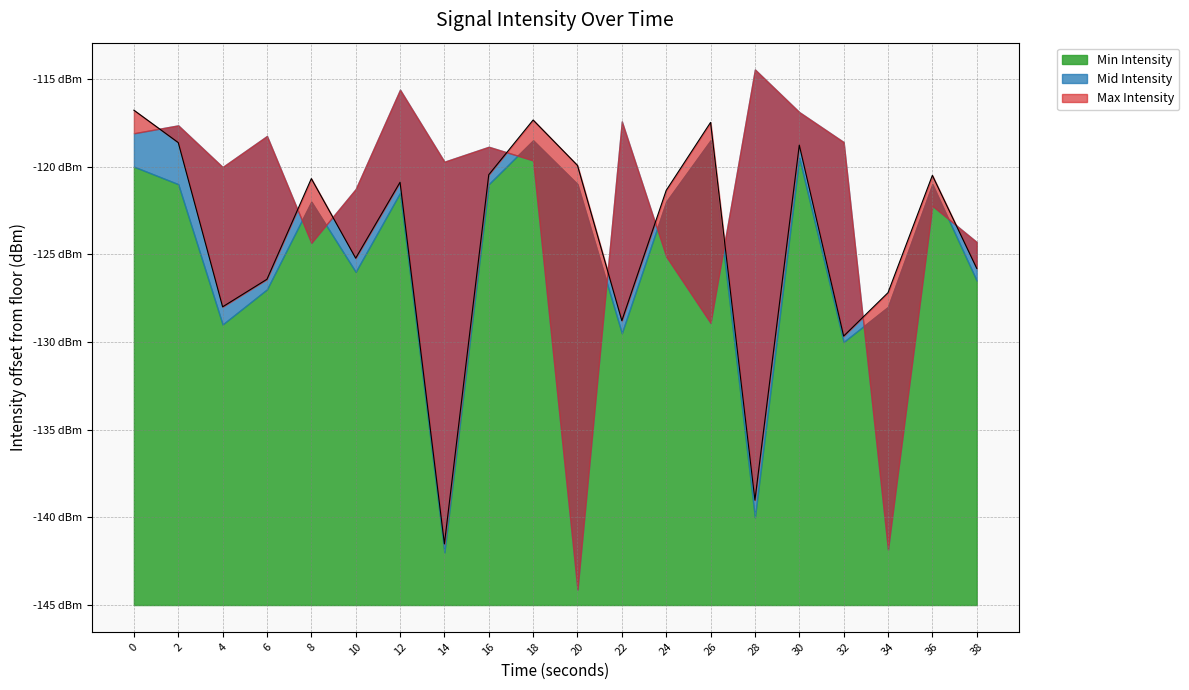

Reading left to right, extract all data points from this chart.

Max Intensity: -116.8	-118.6	-128.0	-126.4	-120.7	-125.2	-120.9	-141.5	-120.5	-117.3	-119.9	-128.8	-121.4	-117.5	-139.0	-118.8	-129.7	-127.2	-120.5	-125.8
Mid Intensity: -118.1	-117.6	-120.0	-118.3	-124.3	-121.3	-115.6	-119.7	-118.9	-119.6	-144.1	-117.4	-125.1	-128.9	-114.5	-116.9	-118.6	-141.8	-122.2	-124.3
Min Intensity: -120.0	-121.0	-129.0	-127.0	-122.0	-126.0	-121.5	-142.0	-121.0	-118.5	-121.0	-129.5	-122.0	-118.5	-140.0	-119.5	-130.0	-128.0	-121.0	-126.5